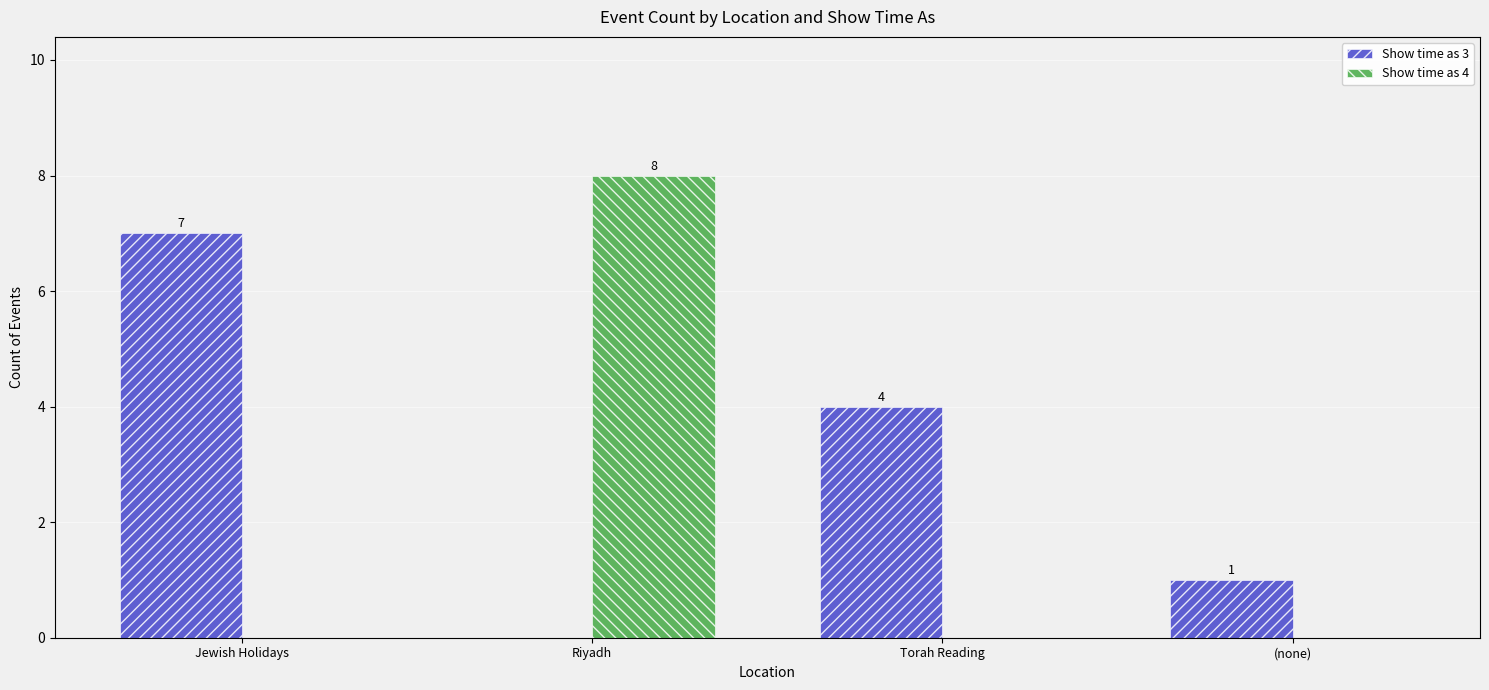

What is the sum of all Show time as 4 values?

8